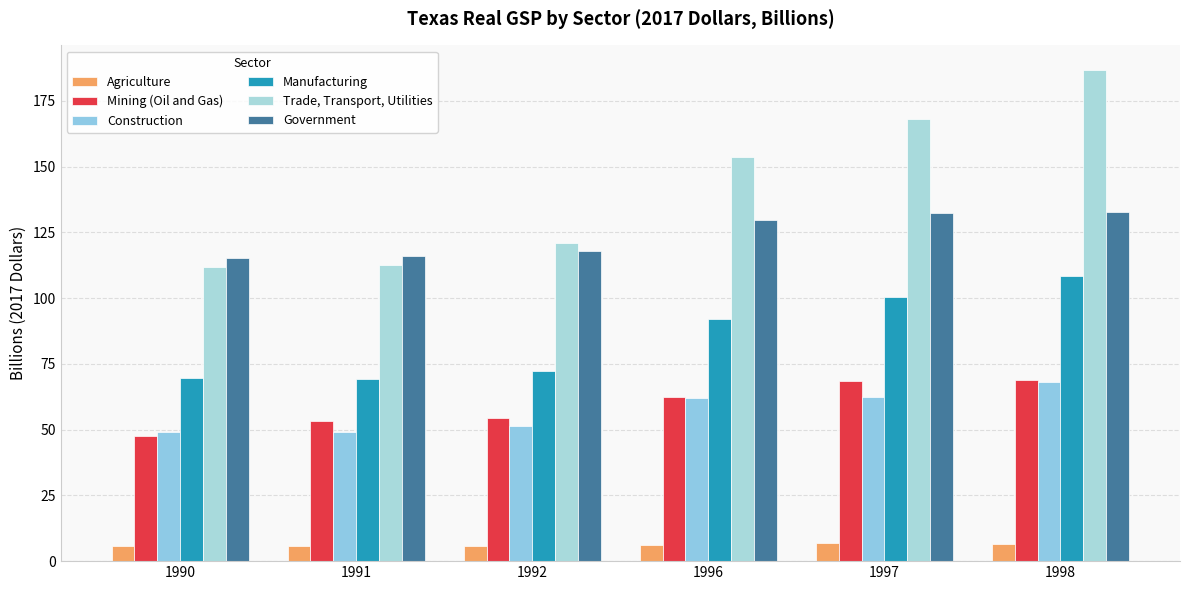

Reading left to right, transcribe all the data shown in this chart.

Agriculture: 1990=5.7	1991=5.7	1992=5.9	1996=6.2	1997=6.7	1998=6.6
Mining (Oil and Gas): 1990=47.5	1991=53.1	1992=54.4	1996=62.4	1997=68.3	1998=69.0
Construction: 1990=49.0	1991=49.2	1992=51.5	1996=62.0	1997=62.5	1998=68.0
Manufacturing: 1990=69.7	1991=69.3	1992=72.2	1996=92.0	1997=100.4	1998=108.3
Trade, Transport, Utilities: 1990=111.6	1991=112.7	1992=120.9	1996=153.4	1997=168.0	1998=186.7
Government: 1990=115.2	1991=116.0	1992=117.9	1996=129.6	1997=132.2	1998=132.6